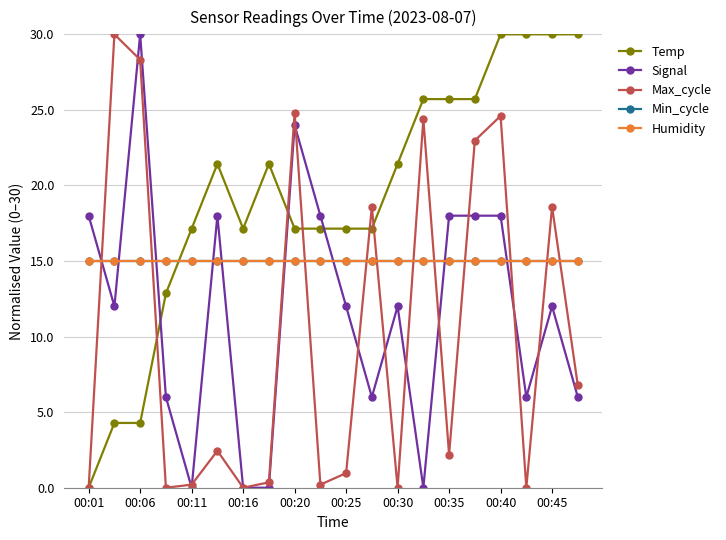

Reading right to left, transcribe all the data shown in this chart.

Temp: 30.0	30.0	30.0	30.0	25.7	25.7	25.7	21.4	17.1	17.1	17.1	17.1	21.4	17.1	21.4	17.1	12.9	4.3	4.3	0.0
Signal: 6.0	12.0	6.0	18.0	18.0	18.0	0.0	12.0	6.0	12.0	18.0	24.0	0.0	0.0	18.0	0.0	6.0	30.0	12.0	18.0
Max_cycle: 6.8	18.6	0.0	24.6	23.0	2.2	24.4	0.0	18.6	1.0	0.2	24.8	0.4	0.0	2.4	0.2	0.0	28.3	30.0	0.0
Min_cycle: 15.0	15.0	15.0	15.0	15.0	15.0	15.0	15.0	15.0	15.0	15.0	15.0	15.0	15.0	15.0	15.0	15.0	15.0	15.0	15.0
Humidity: 15.0	15.0	15.0	15.0	15.0	15.0	15.0	15.0	15.0	15.0	15.0	15.0	15.0	15.0	15.0	15.0	15.0	15.0	15.0	15.0